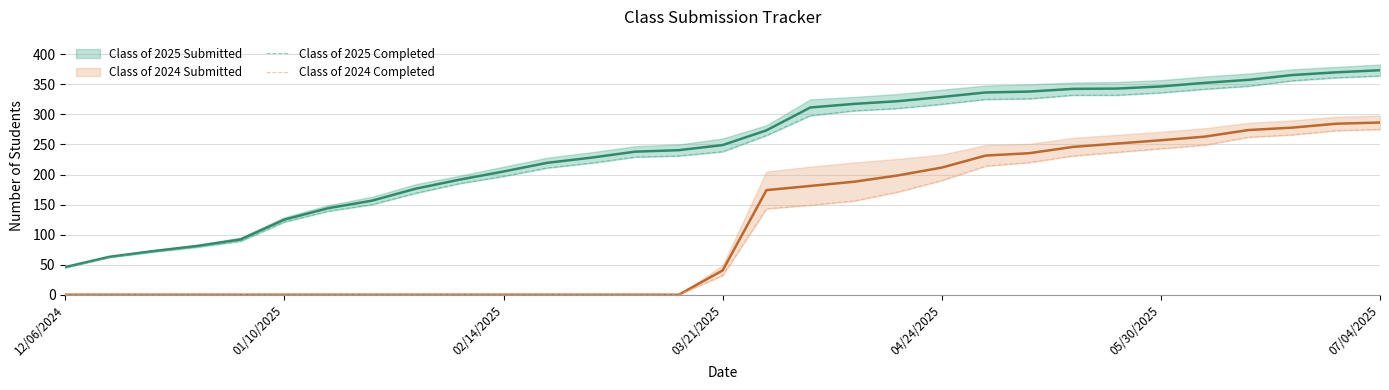

Which has a higher value, 03/21/2025 or 14?

14